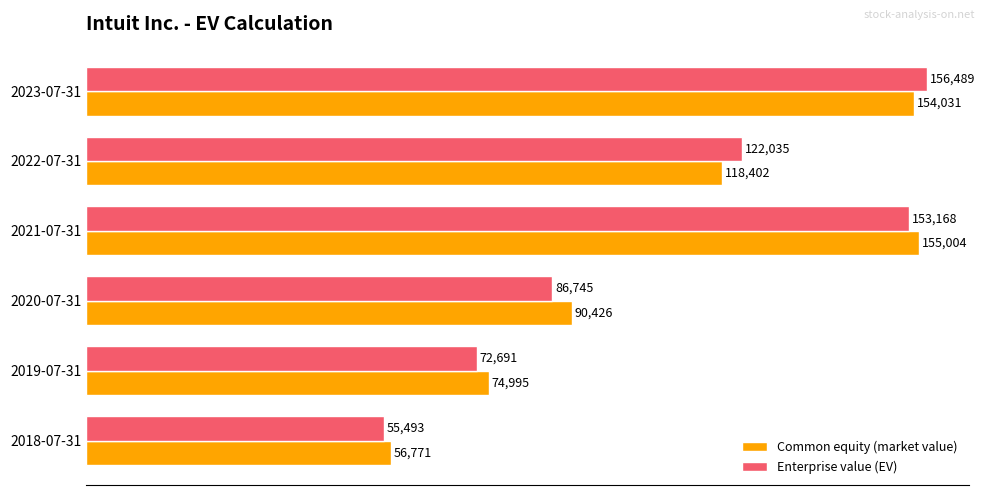

At which category does the chart reach its peak across all series?

2023-07-31